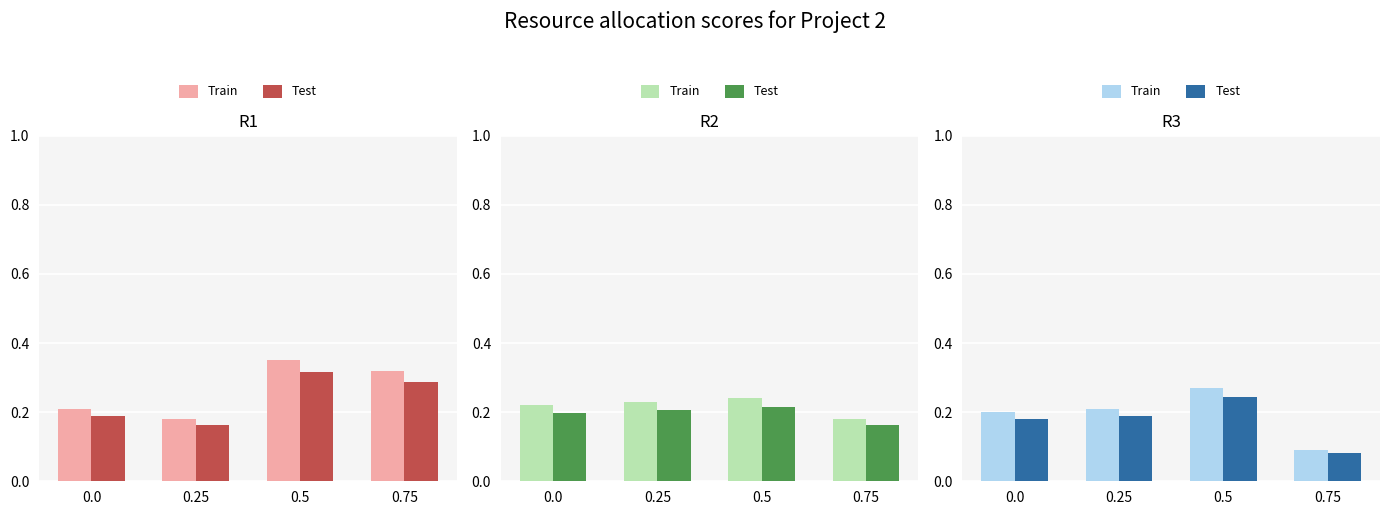

What is the average value of the Train series?

0.2